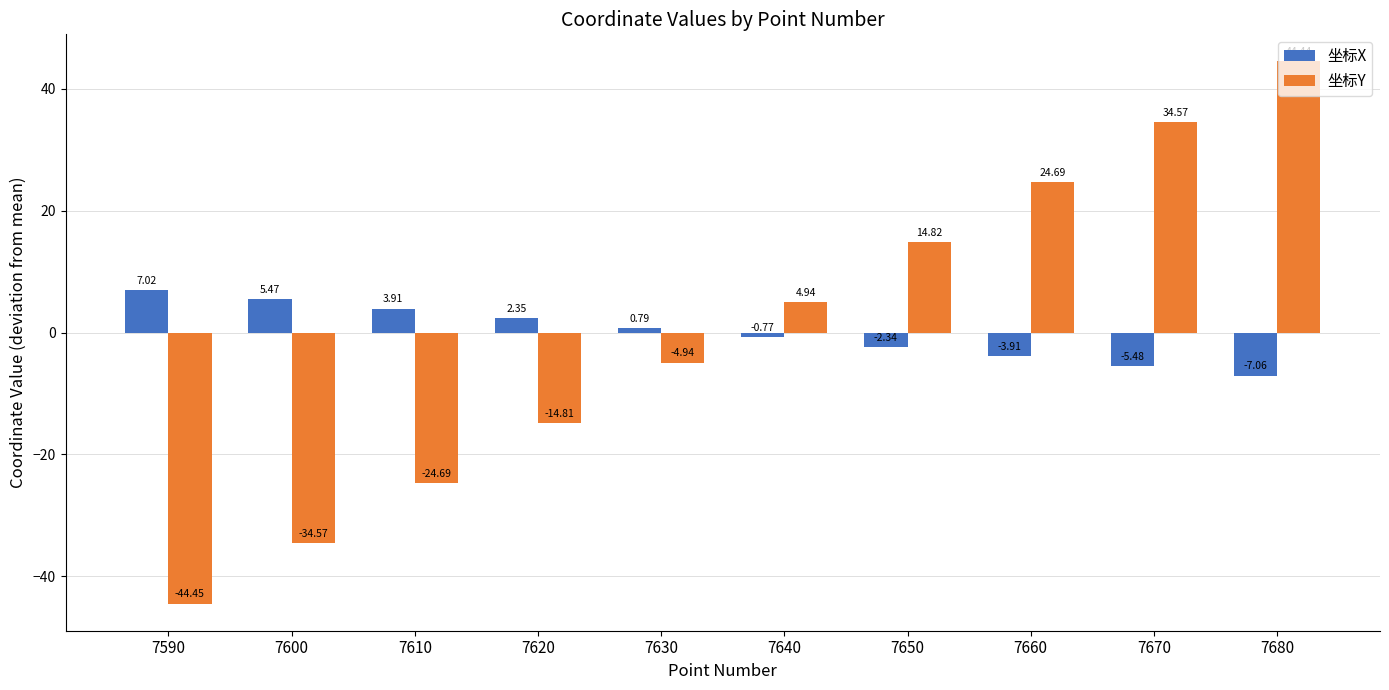

The 坐标X series shows 7.0 at 7590. True or false?

True